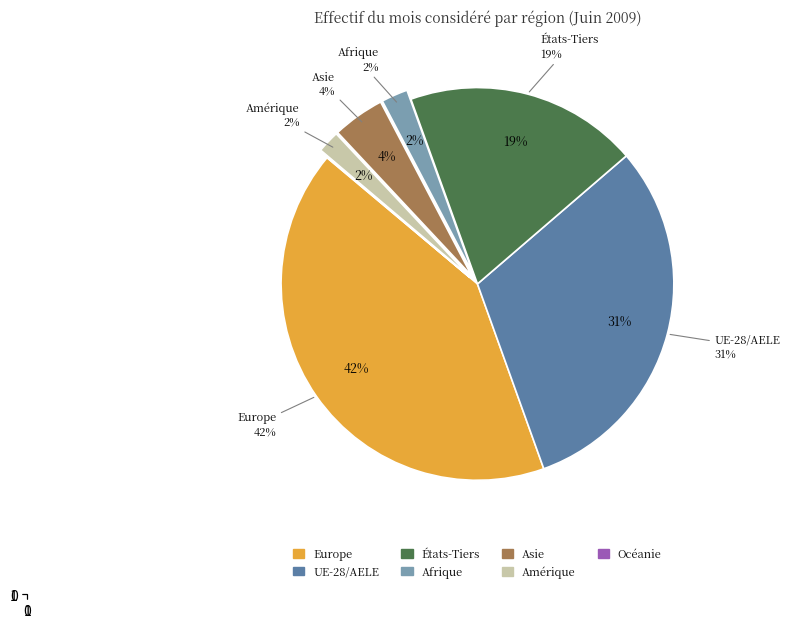

Which slice is the smallest?

Océanie